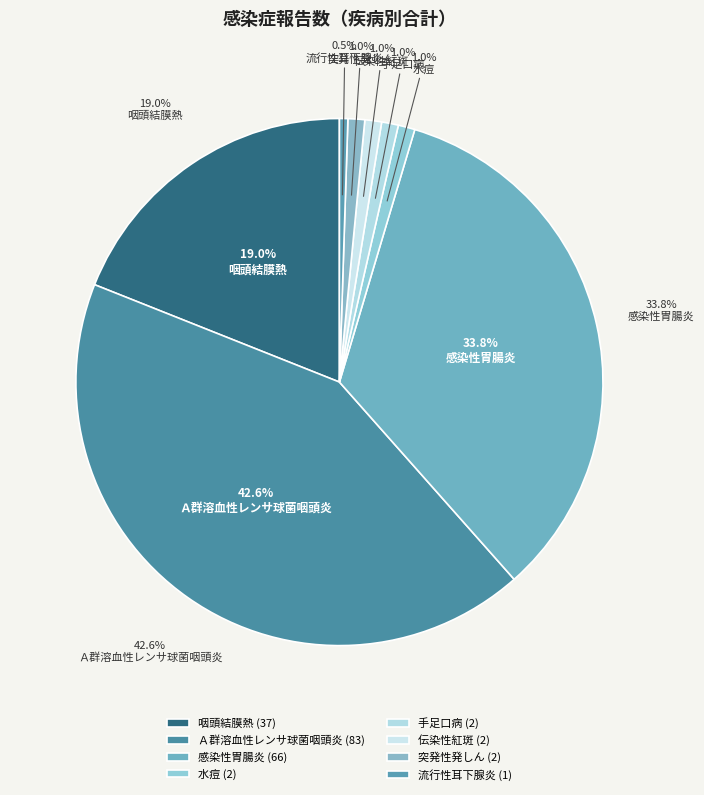

To the nearest percent, what portion does 手足口病 represent?

1%